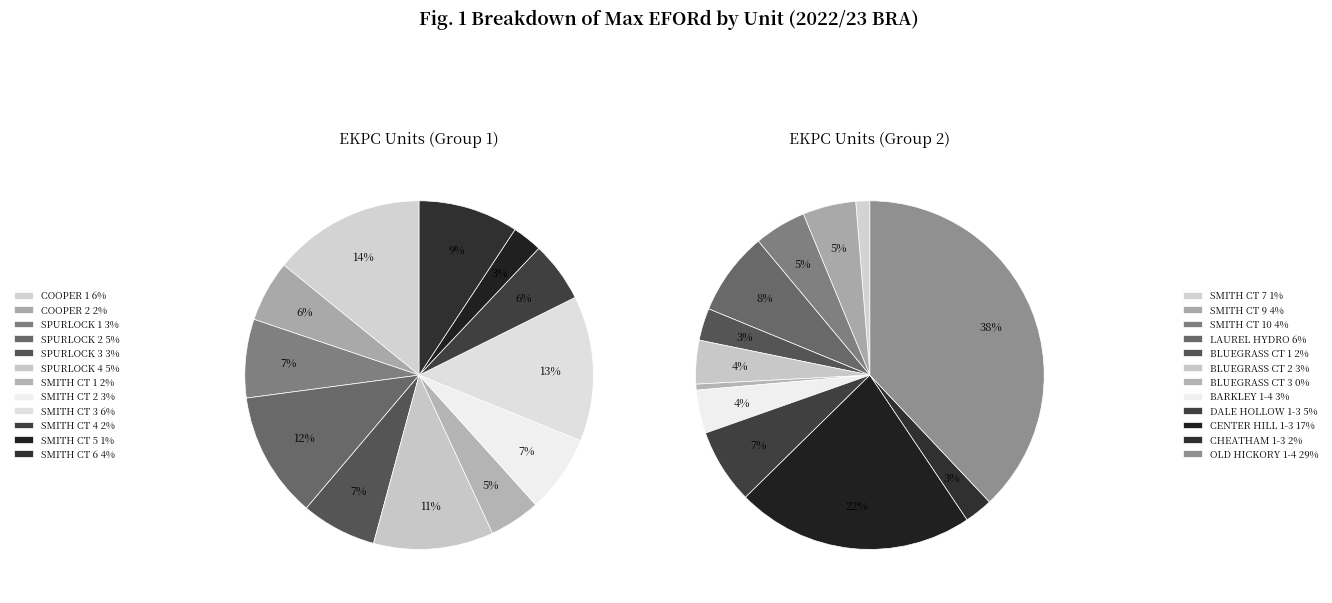

How many slices are in this pie chart?

12